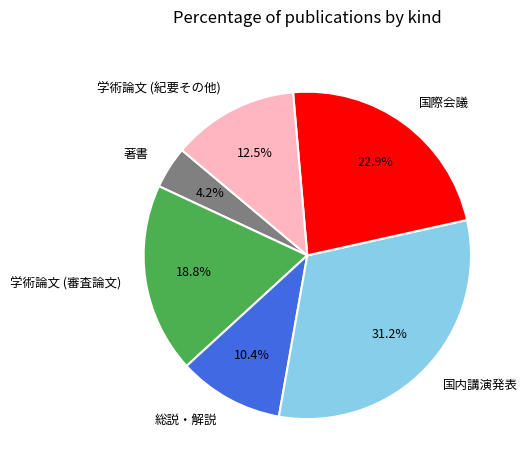

Does 総説・解説 represent more than half of the total?

No